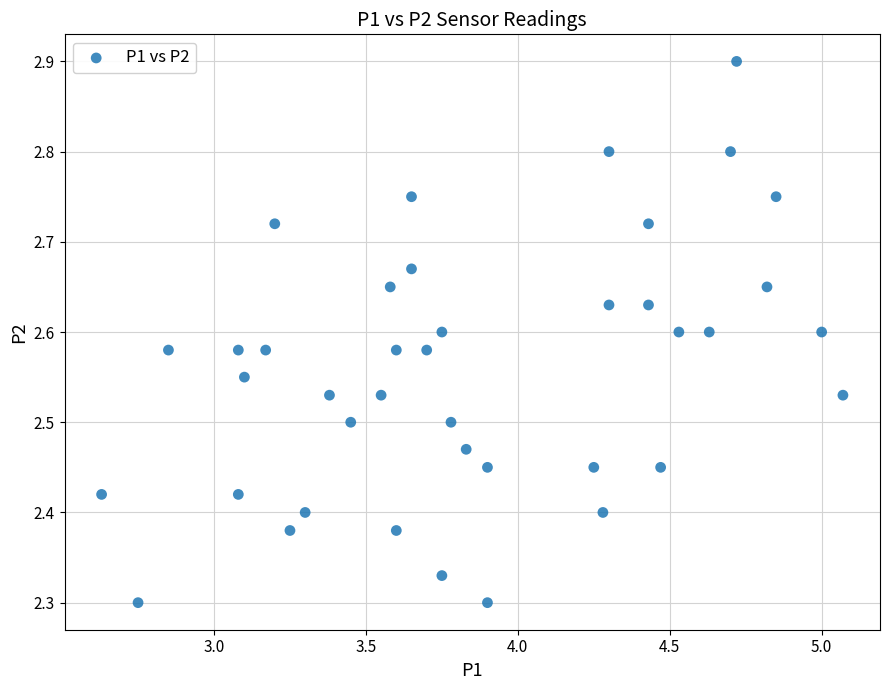

What is the range of Y values (max minus min)?

0.6